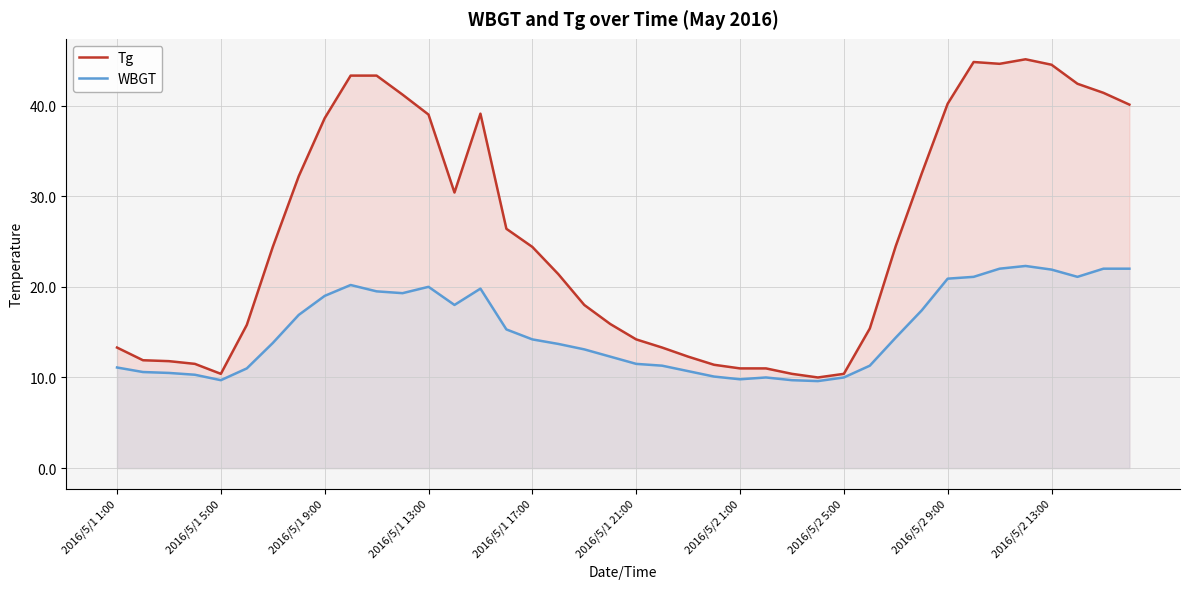

Rank the series by their average value, from highest to lowest.

Tg, WBGT